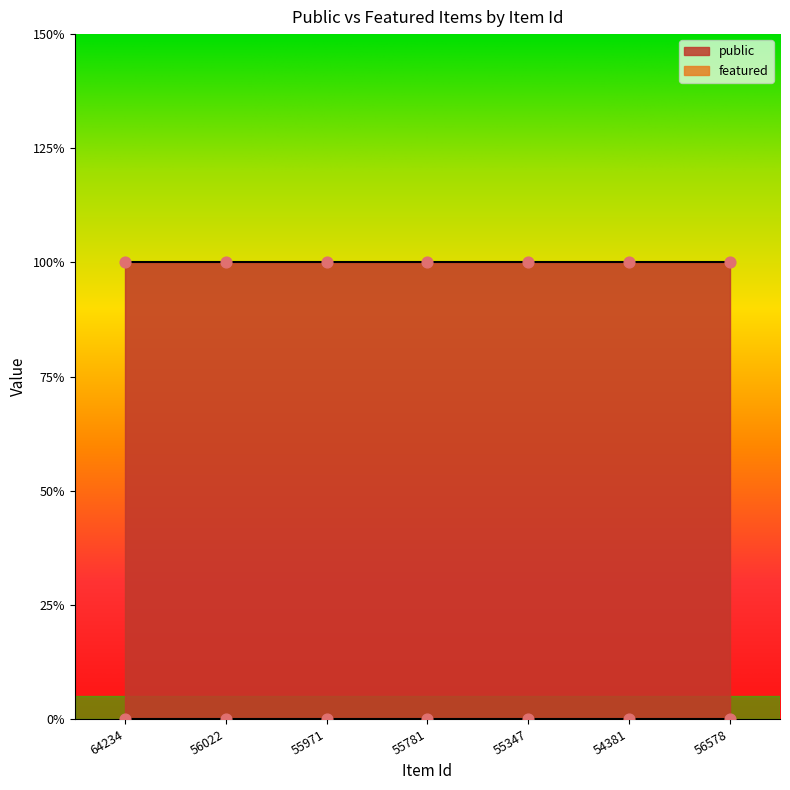

Which series has the largest Y range (max minus min)?

public